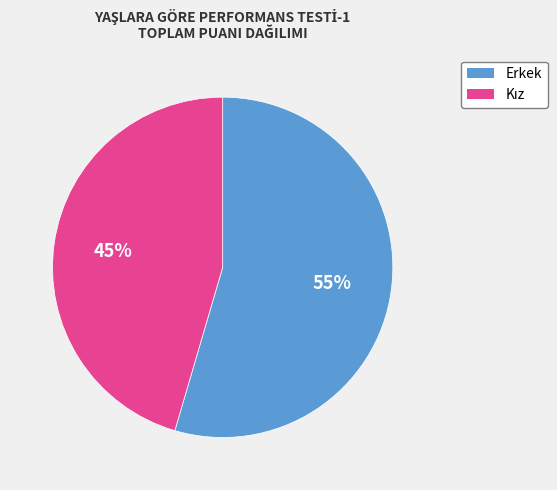

Is there any slice that represents more than half of the pie?

Yes